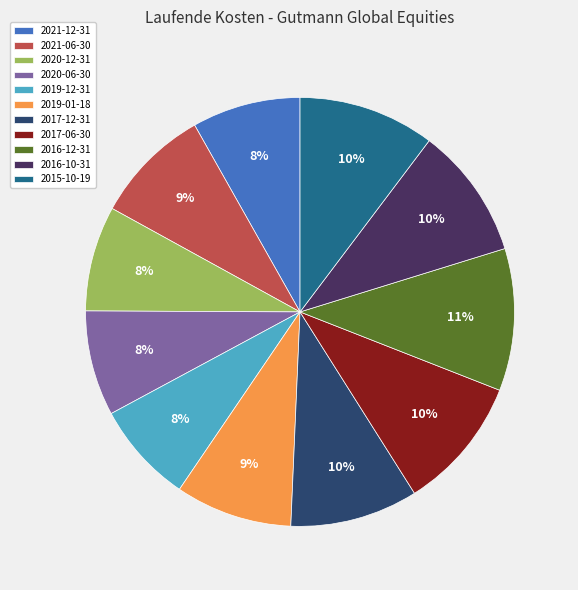

Is 2021-06-30 the majority of the pie?

No